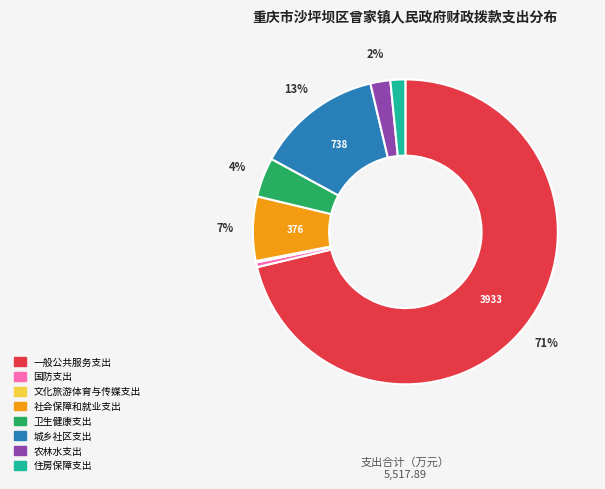

What is the ratio of the value at 社会保障和就业支出 to the value at 一般公共服务支出?

0.1